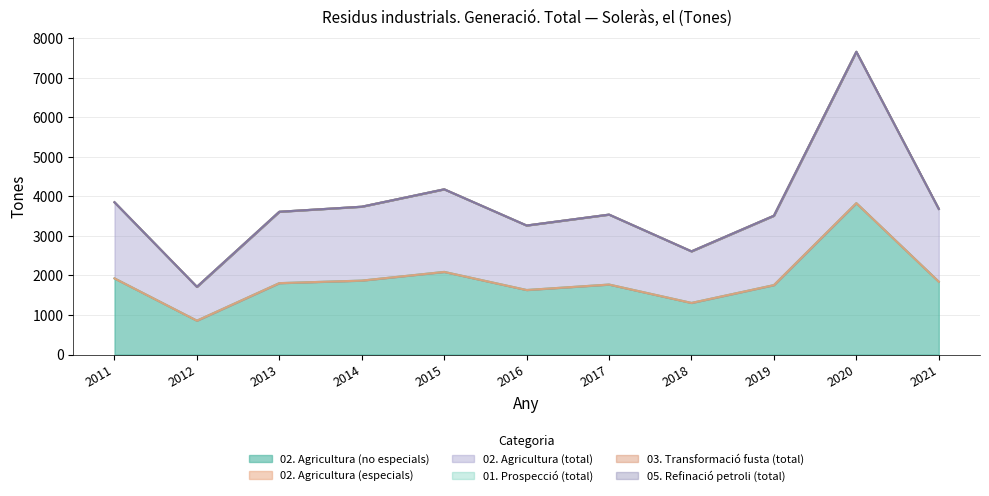

Does the chart display data point markers on the line(s)?

No